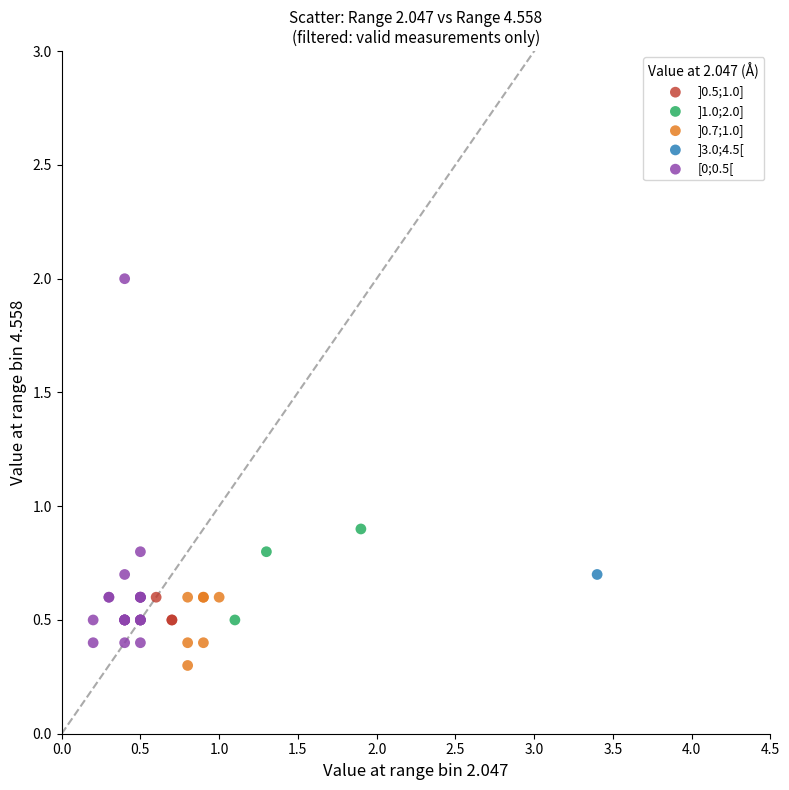

What are all the series names shown in the legend?

]0.5;1.0], ]1.0;2.0], ]0.7;1.0], ]3.0;4.5[, [0;0.5[